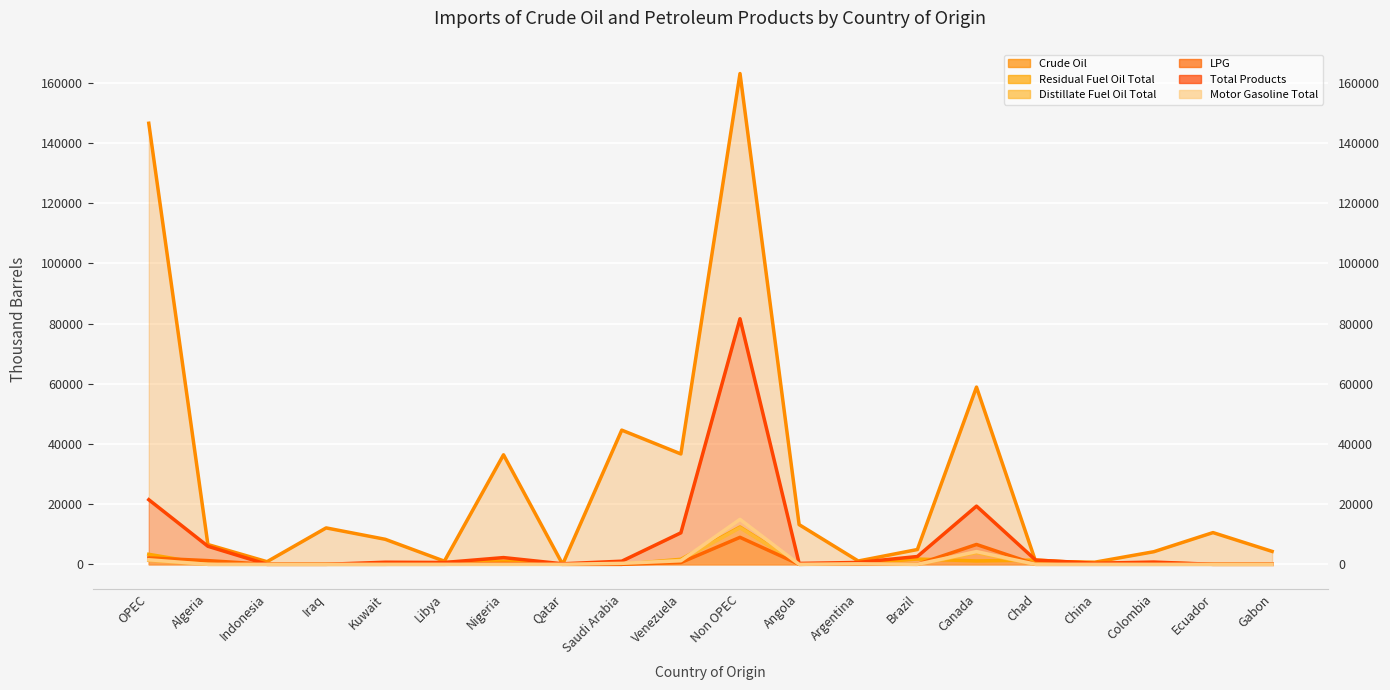

What is the label of the 13th point from the right?

Qatar